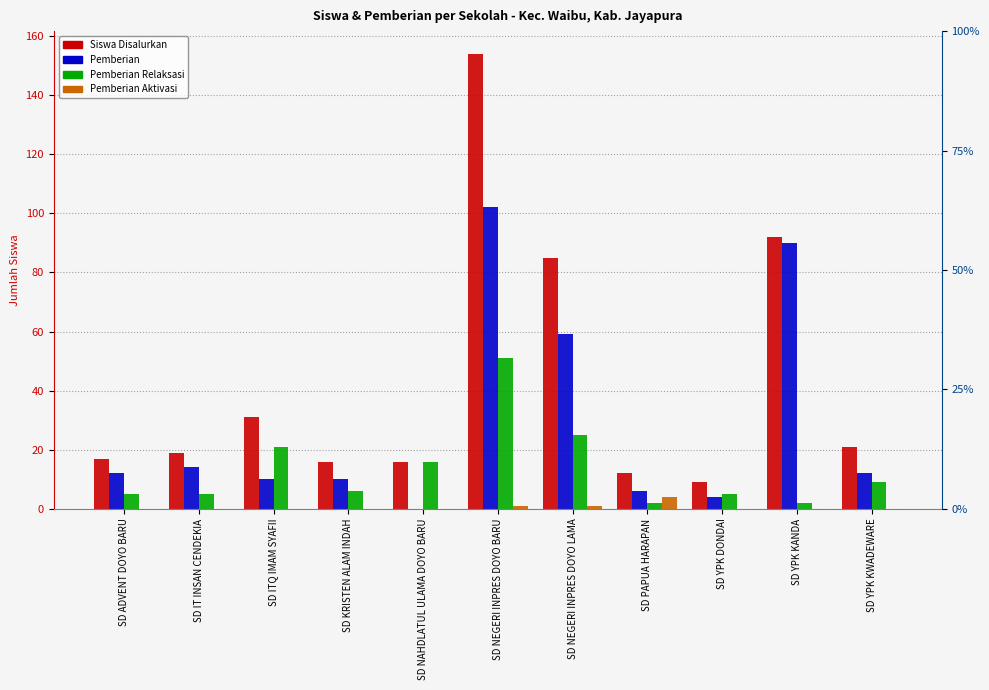

What position from the right is SD YPK DONDAI?

3